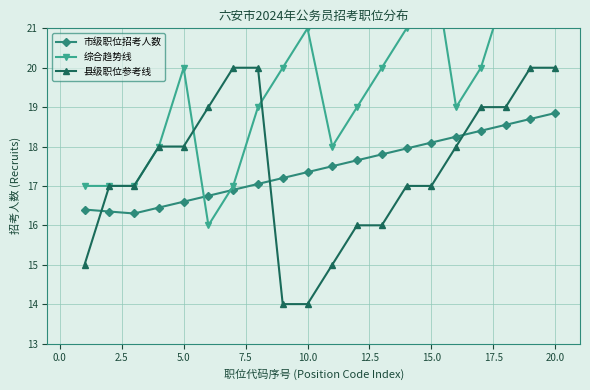

Is it true that 县级职位参考线 equals 20.0 at 20.0?

True